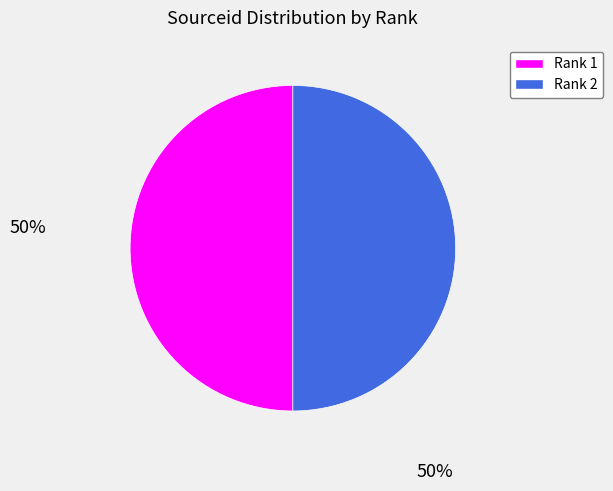

Count the number of slices in the pie.

2